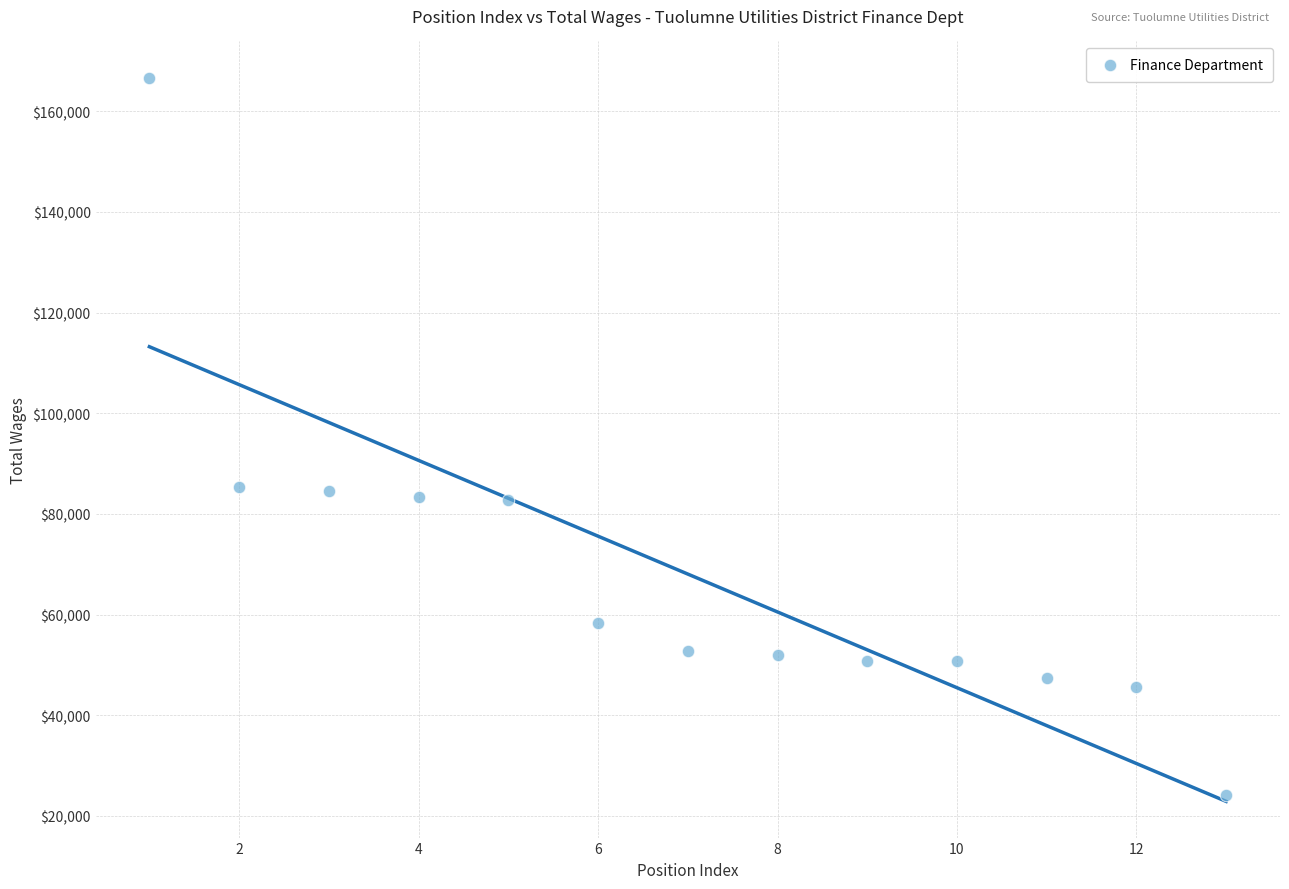

What is the range of Y values (max minus min)?

142491